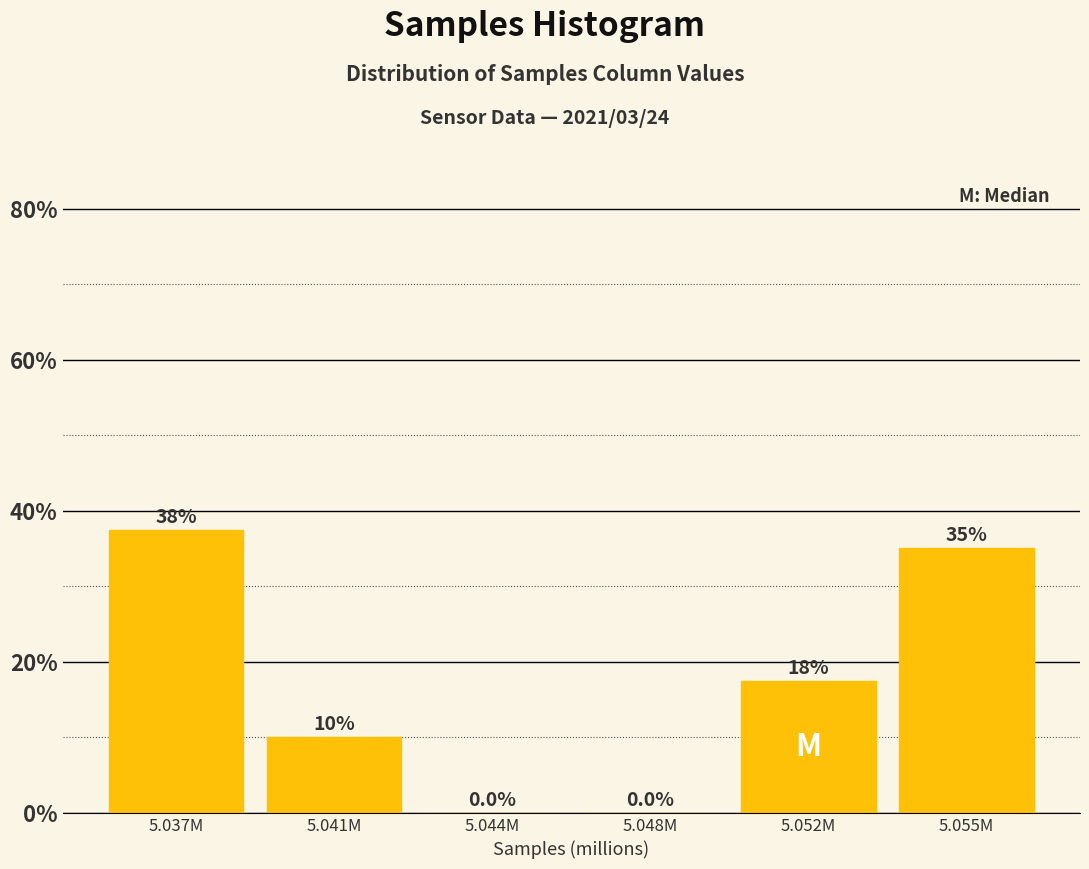

Reading left to right, transcribe all the data shown in this chart.

5.037M=37.5	5.041M=10.0	5.044M=0.0	5.048M=0.0	5.052M=17.5	5.055M=35.0